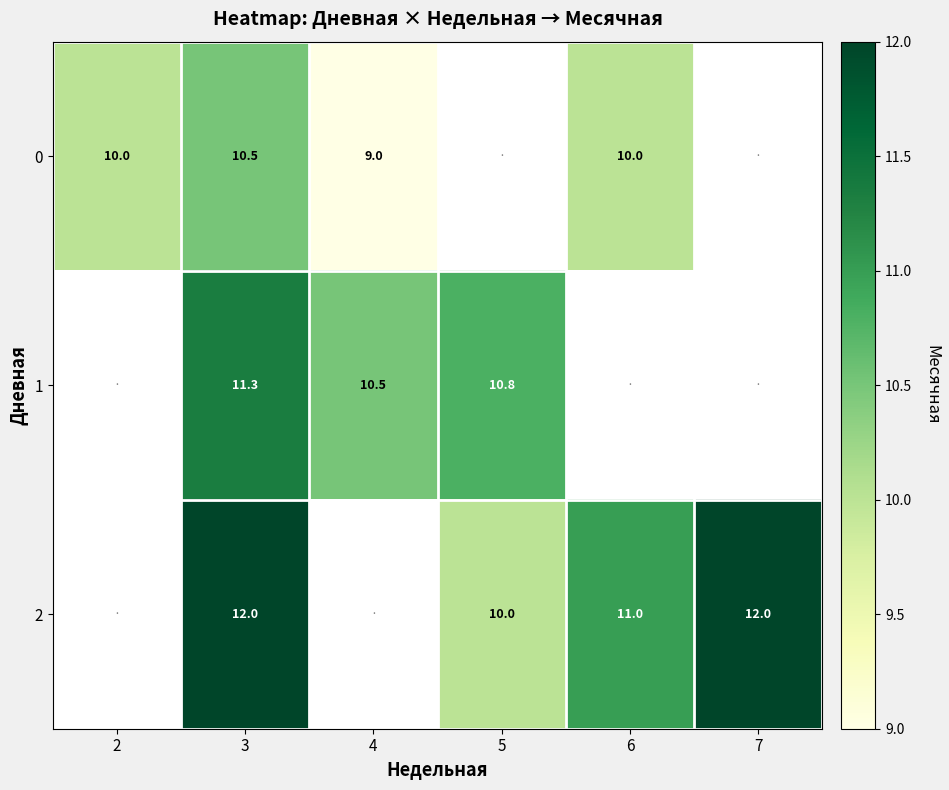

What is the difference between the 0 values at 3 and 6?

0.5